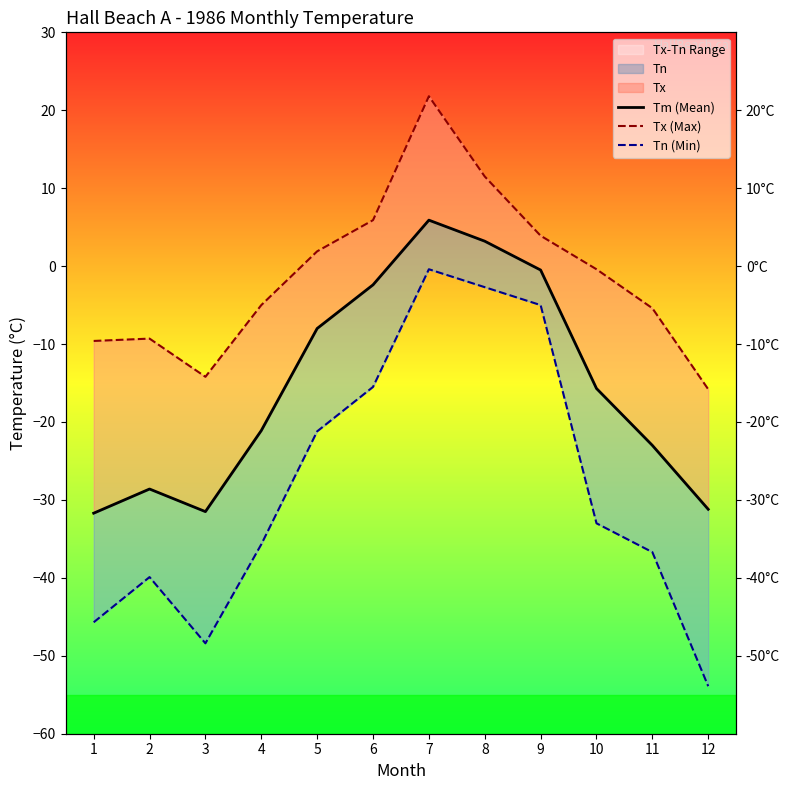

At which category does the chart reach its minimum across all series?

12